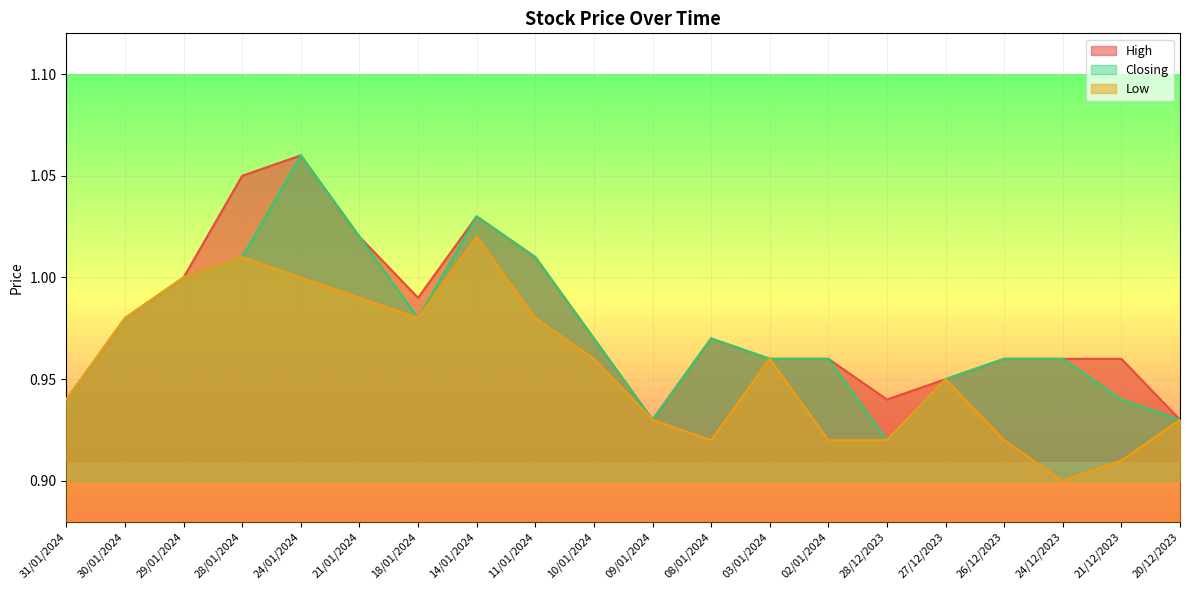

Which series has the largest total across all categories?

High